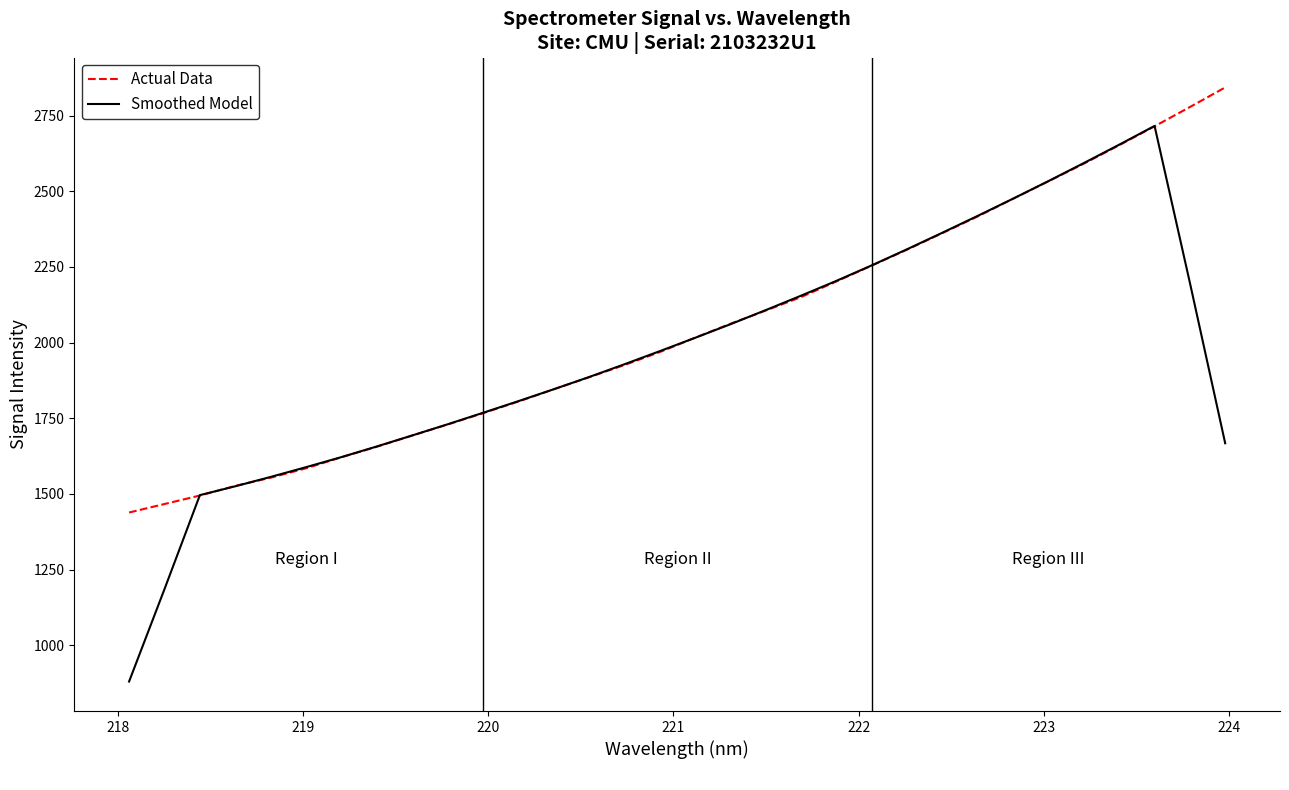

List the series in order of their peak value, lowest first.

Smoothed Model, Actual Data